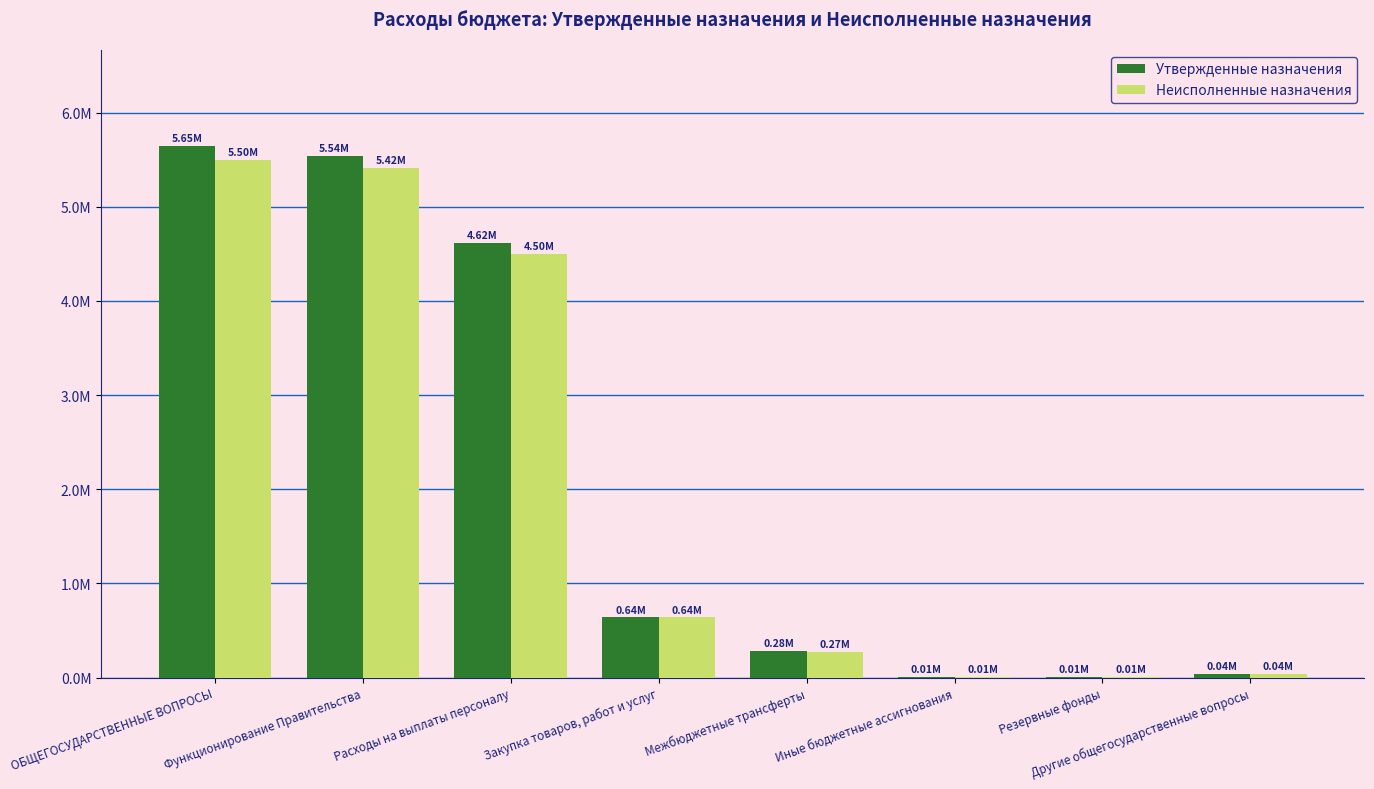

What are all the series names shown in the legend?

Утвержденные назначения, Неисполненные назначения